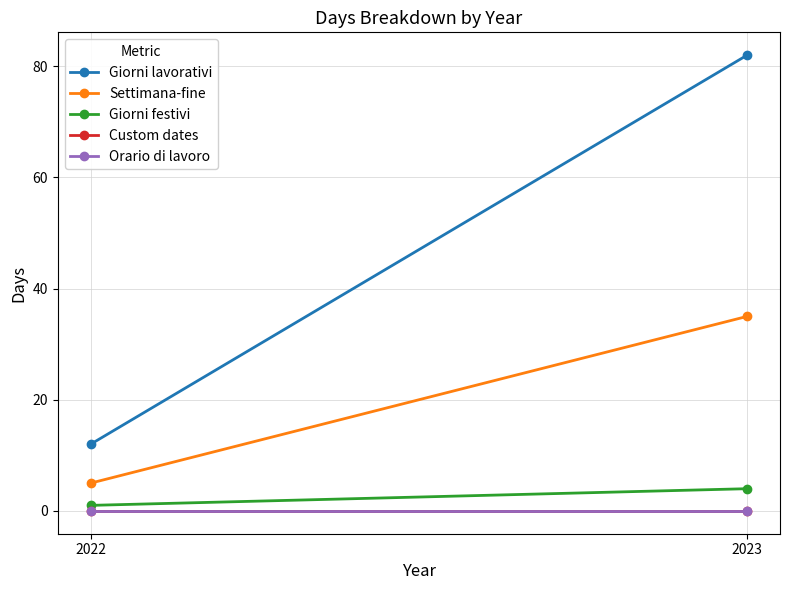

How many Giorni lavorativi values are between 12 and 82?

2